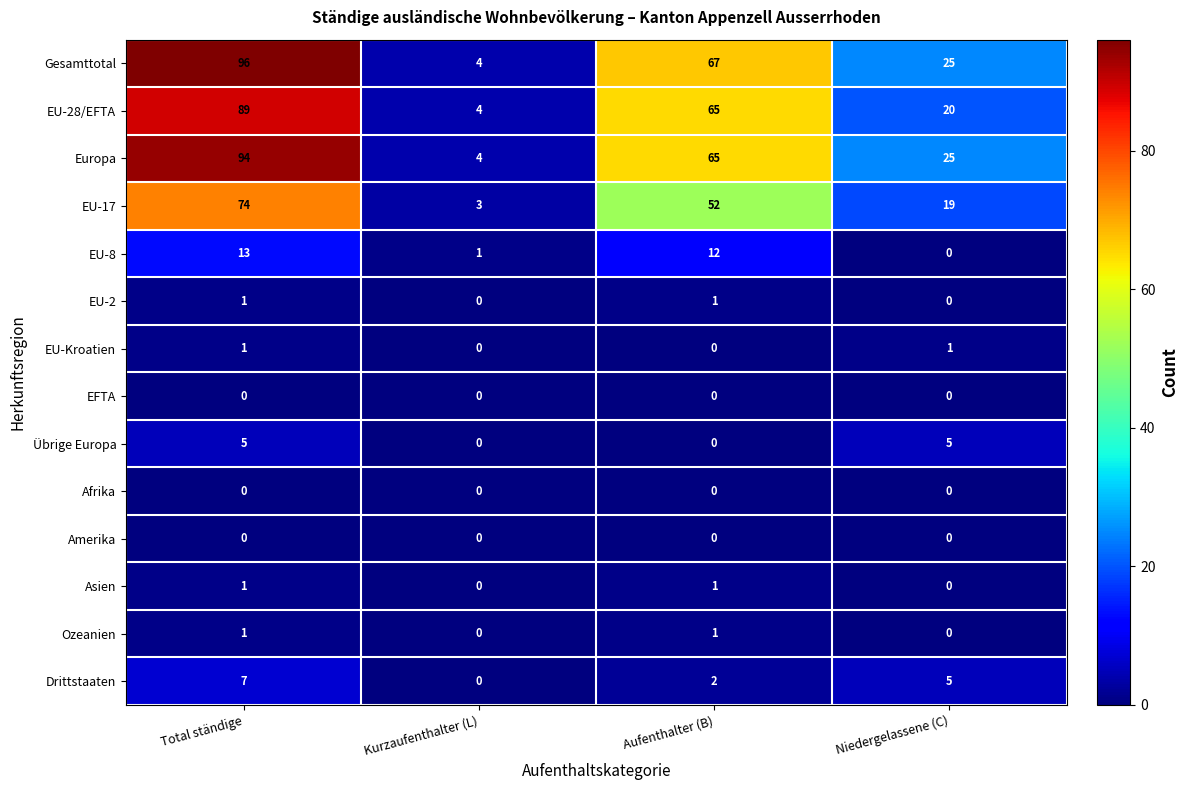

Which series has the widest spread of values?

Gesamttotal